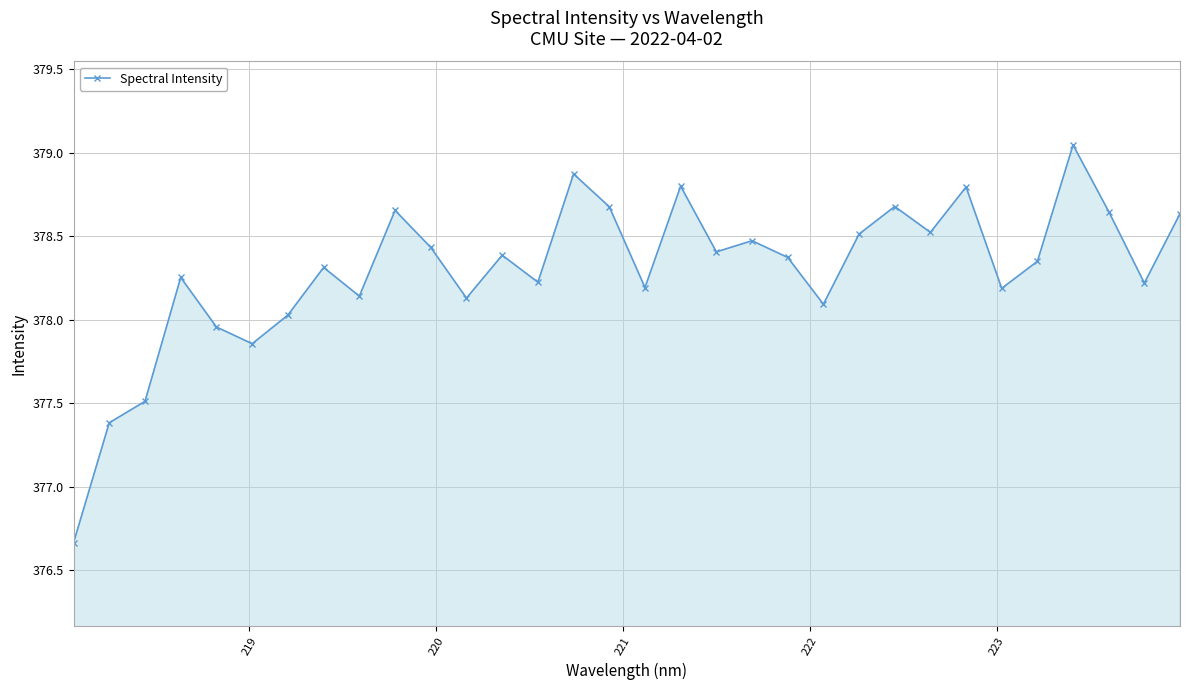

Does the chart display data point markers on the line(s)?

Yes